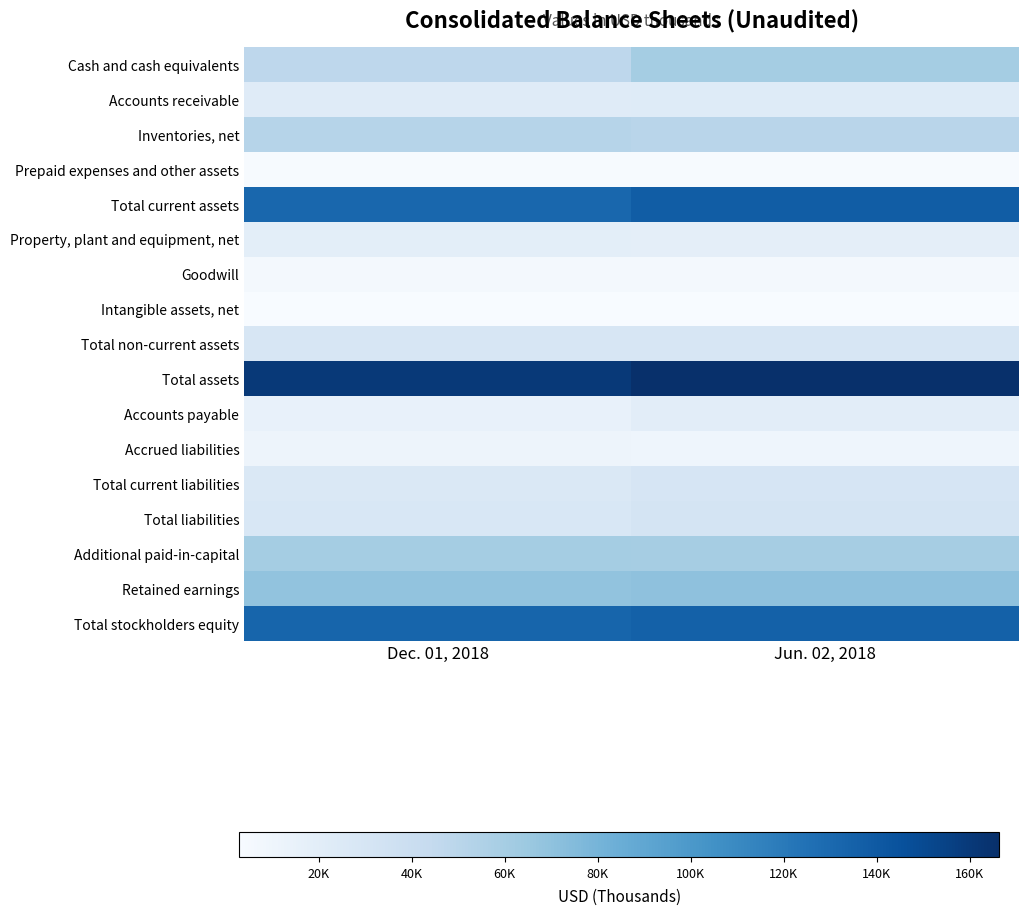

Rank the series by their maximum value, from highest to lowest.

Total assets, Total current assets, Total stockholders equity, Retained earnings, Additional paid-in-capital, Cash and cash equivalents, Inventories, net, Total liabilities, Total current liabilities, Total non-current assets, Accounts receivable, Accounts payable, Property, plant and equipment, net, Accrued liabilities, Goodwill, Prepaid expenses and other assets, Intangible assets, net